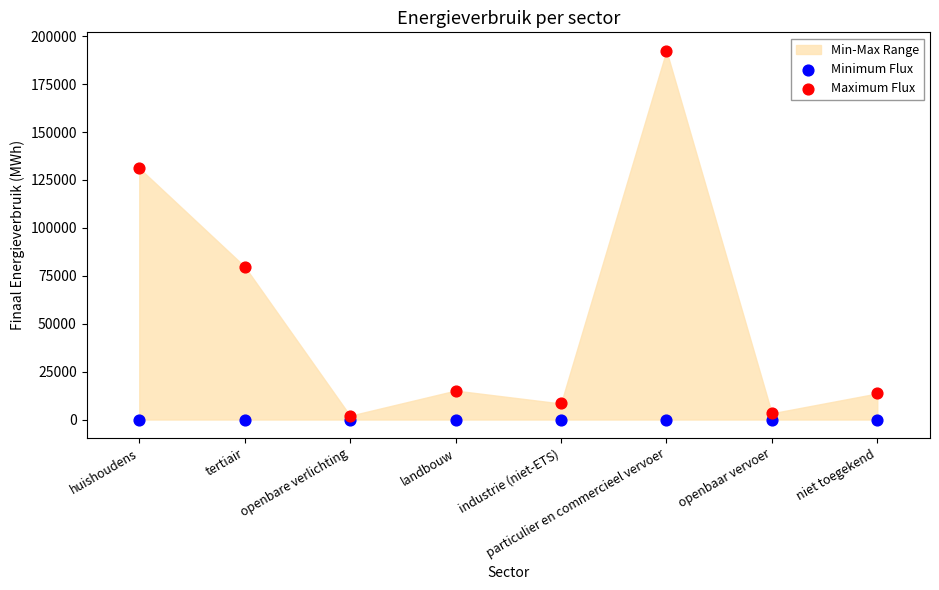

In the Maximum Flux series, what Y value is closest to 97205?

79835.9